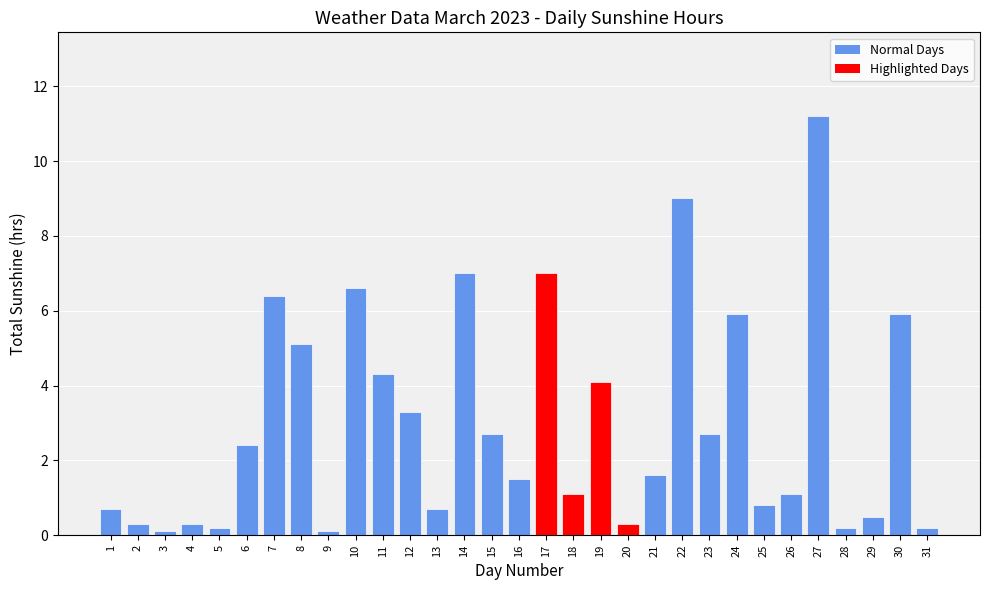

Where does the data first go above 1?

6